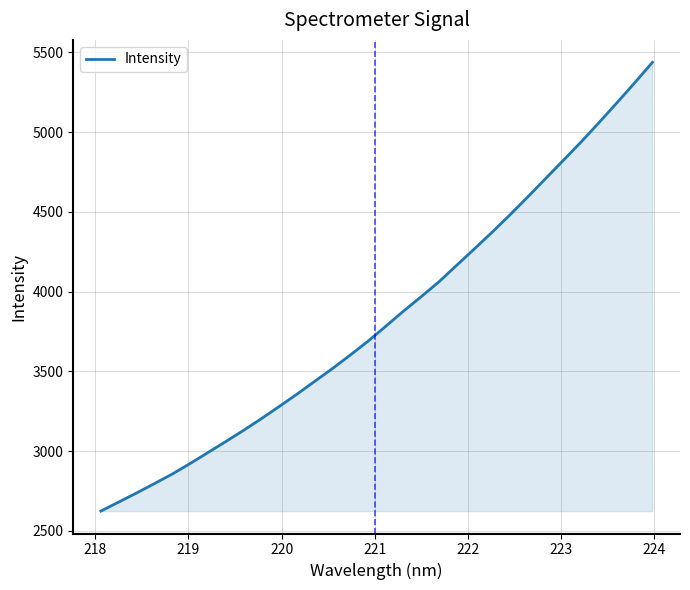

What is the difference between the maximum and minimum values?

2813.9